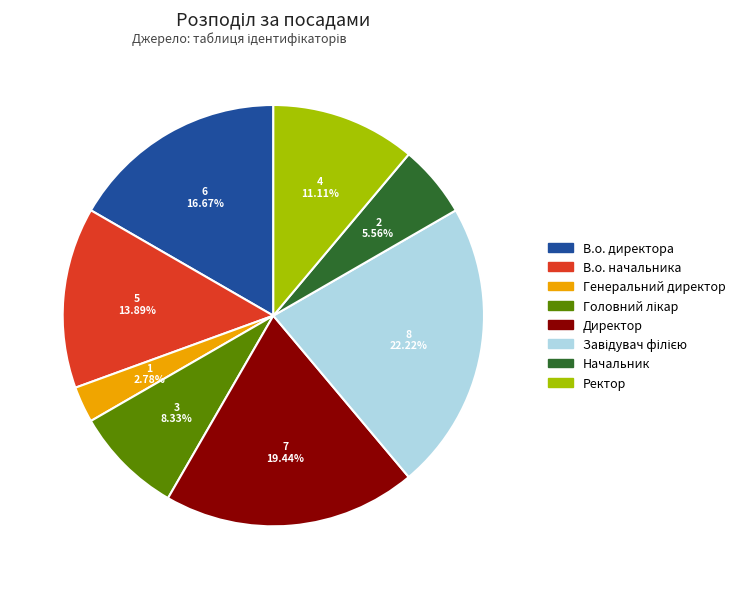

What percentage do Ректор and В.о. начальника together represent?

25.0%